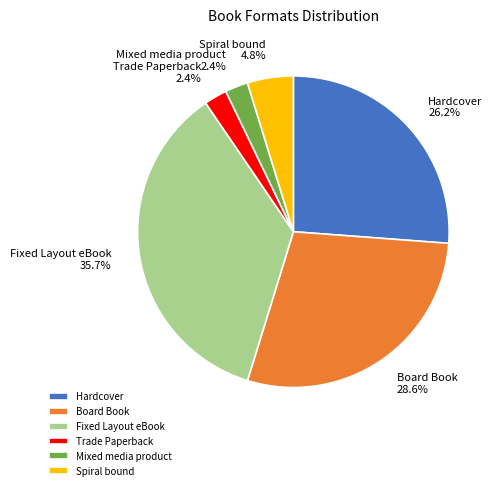

Which category has the biggest portion of the pie?

Fixed Layout eBook